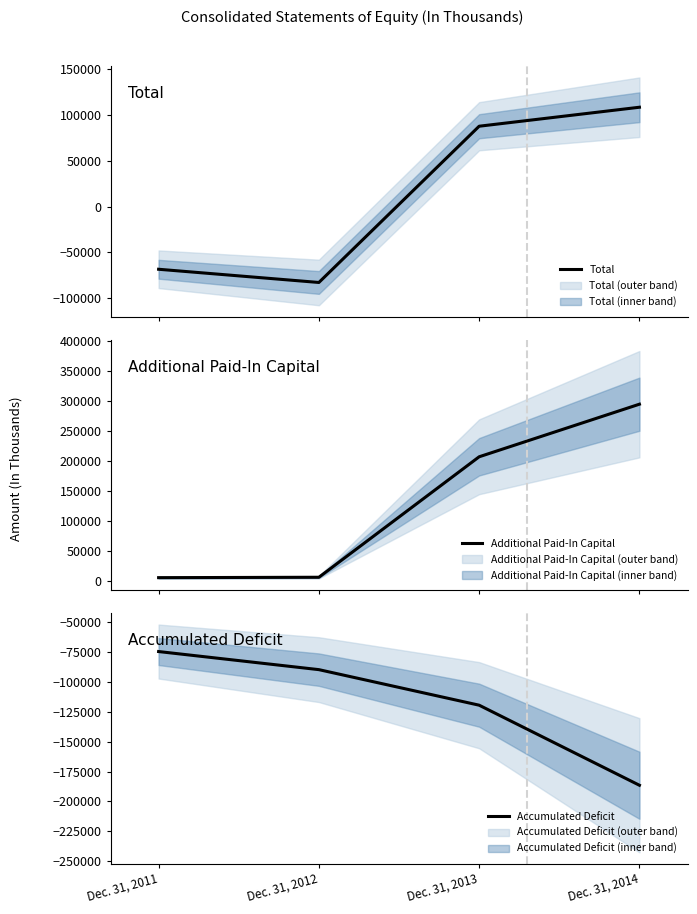

At Dec. 31, 2012, list the series in order from smallest to largest.

Accumulated Deficit, Total, Additional Paid-In Capital